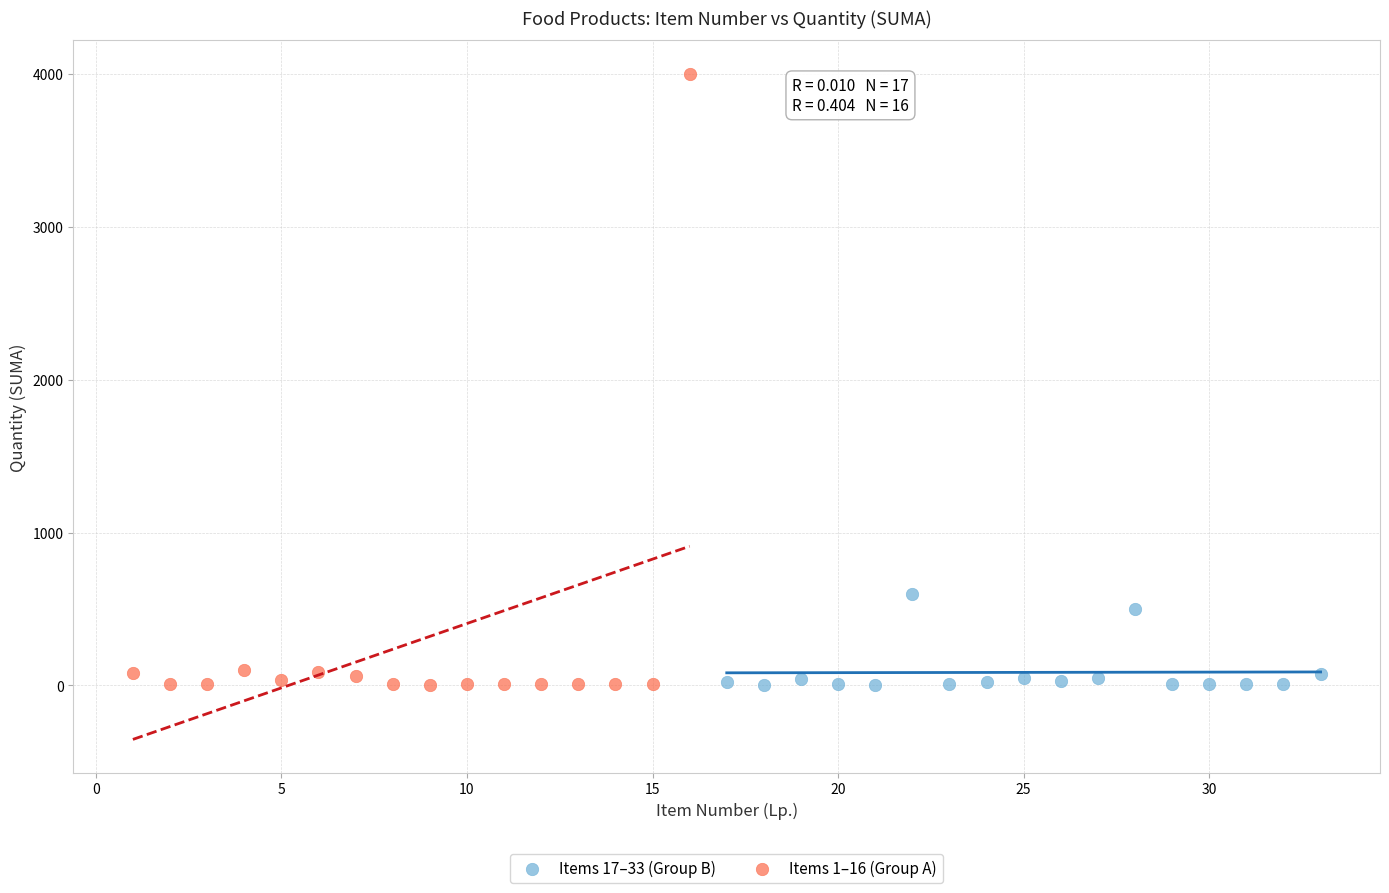

Which series contains the highest Y value?

Items 1–16 (Group A)